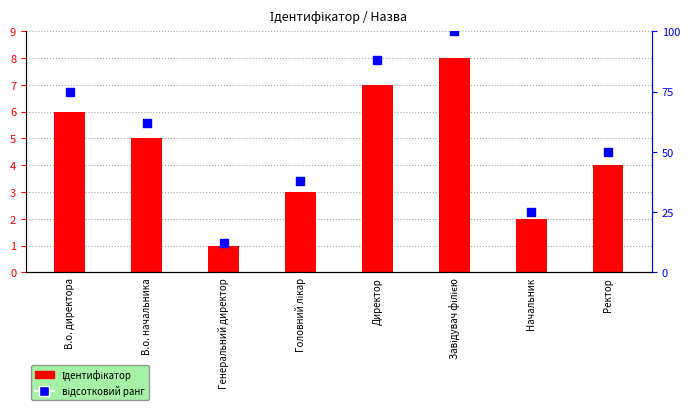

Is the value of Ідентифікатор at В.о. начальника greater than the value of відсотковий ранг at В.о. директора?

No